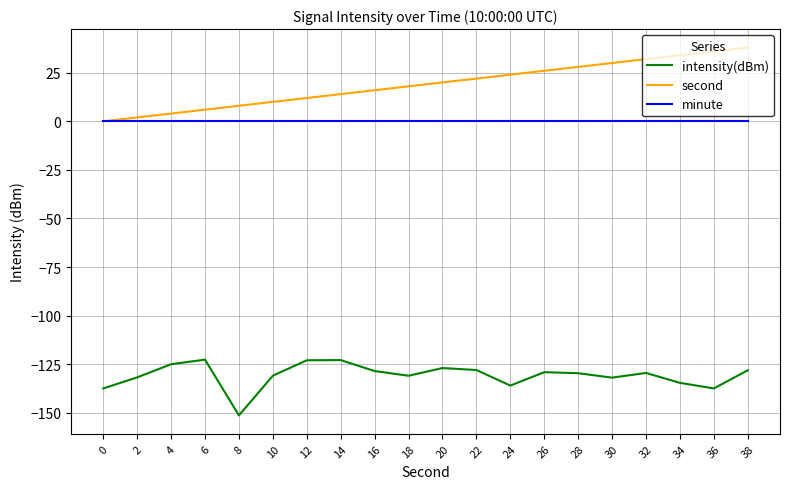

What are all the series names shown in the legend?

intensity(dBm), second, minute